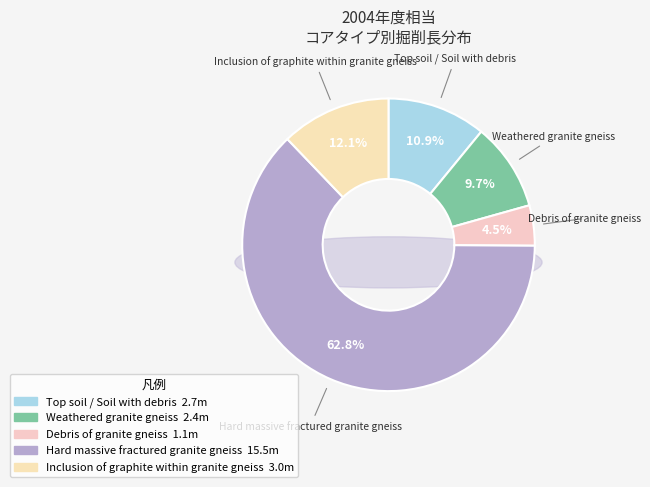

What portion of the pie excludes Debris of granite gneiss?

95.5%